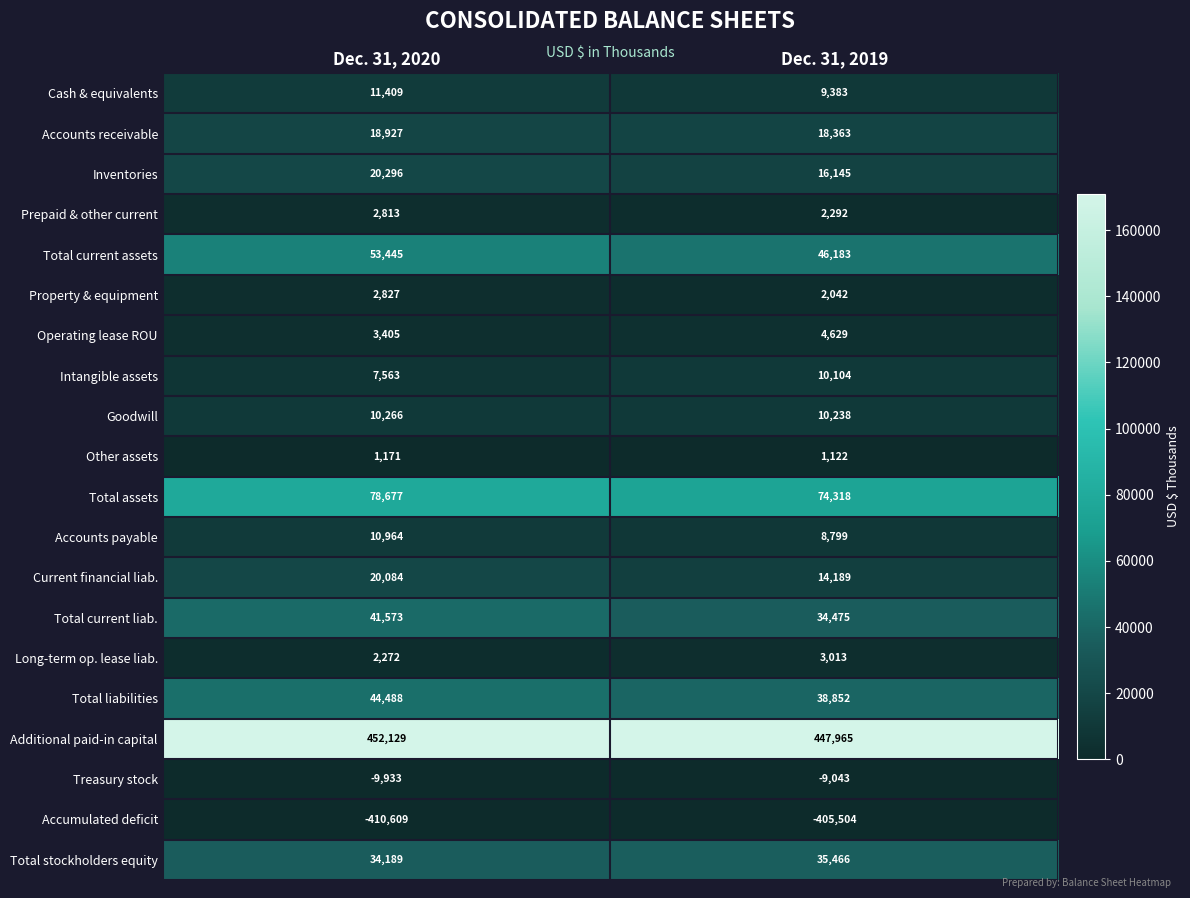

What is the average value of the Total assets series?

76498